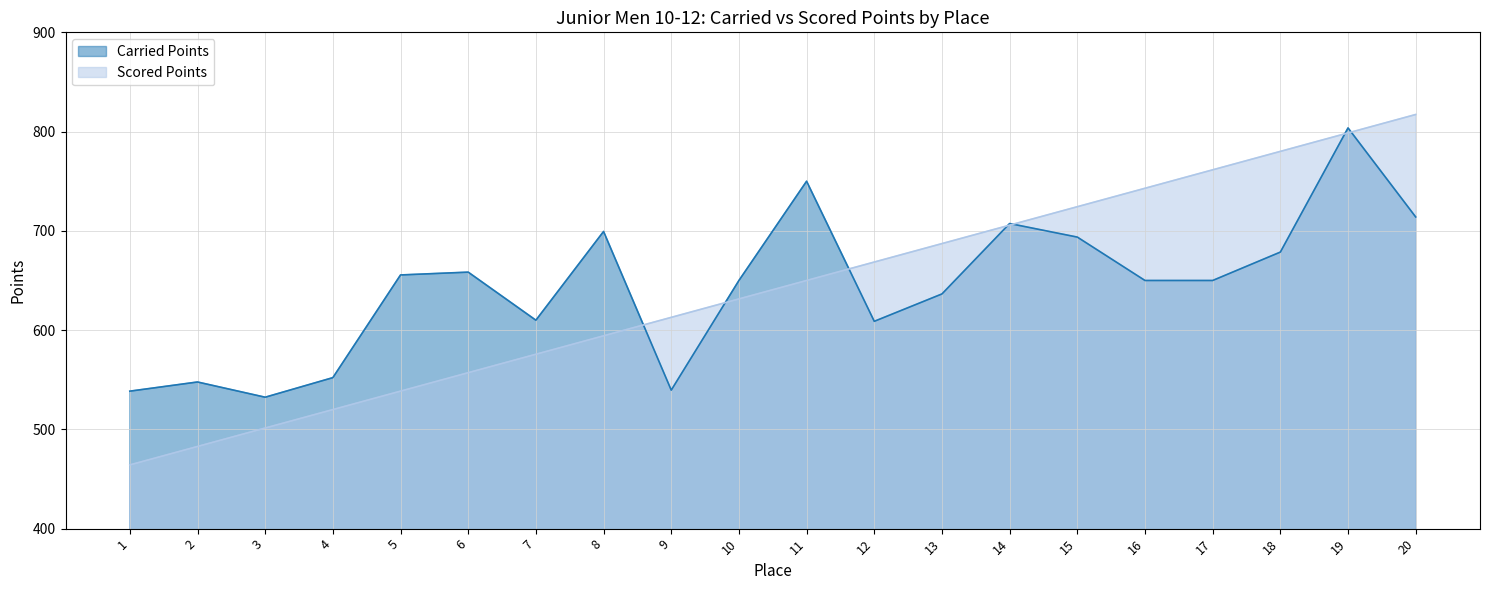

True or false: Carried Points has more than 1 points higher than both neighbors.

True